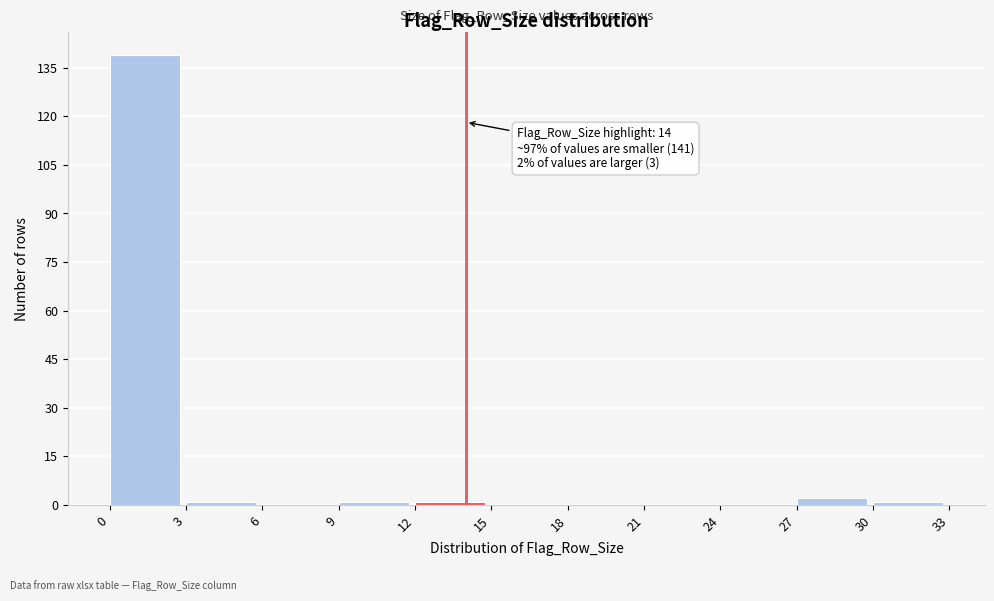

Which range on the x-axis has the tallest bar?

0 to 3